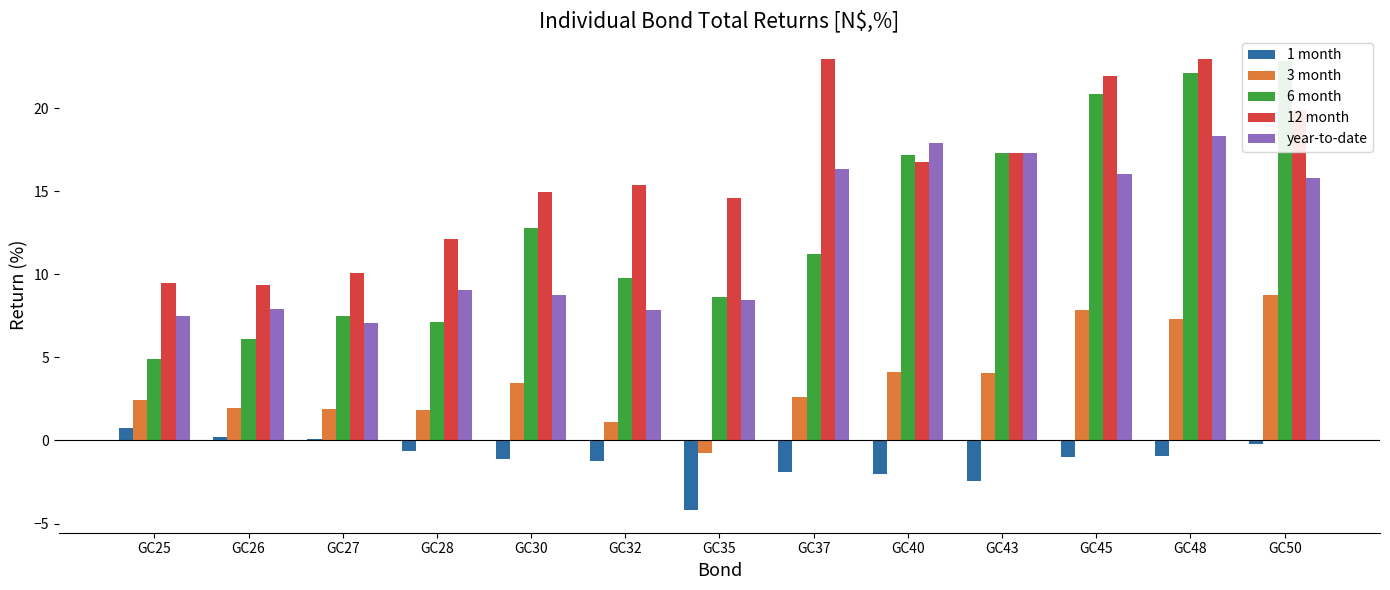

Rank the series at GC26 from lowest to highest value.

1 month, 3 month, 6 month, year-to-date, 12 month